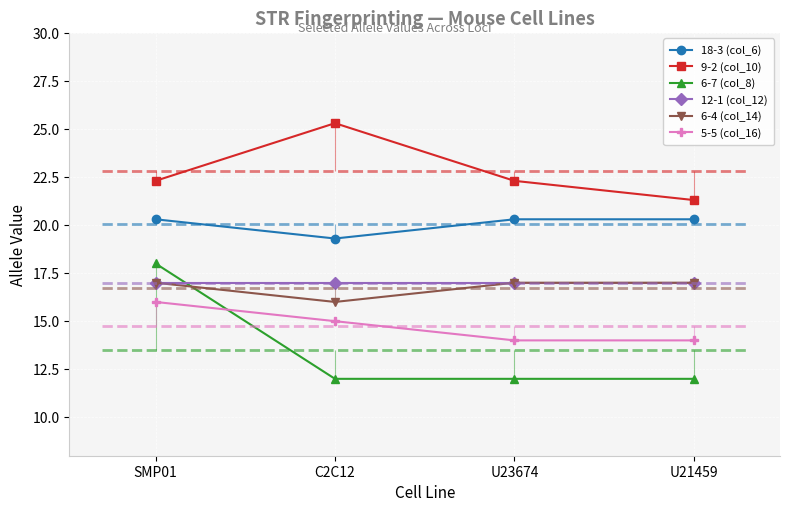

What is the minimum value for 9-2 (col_10)?

21.3